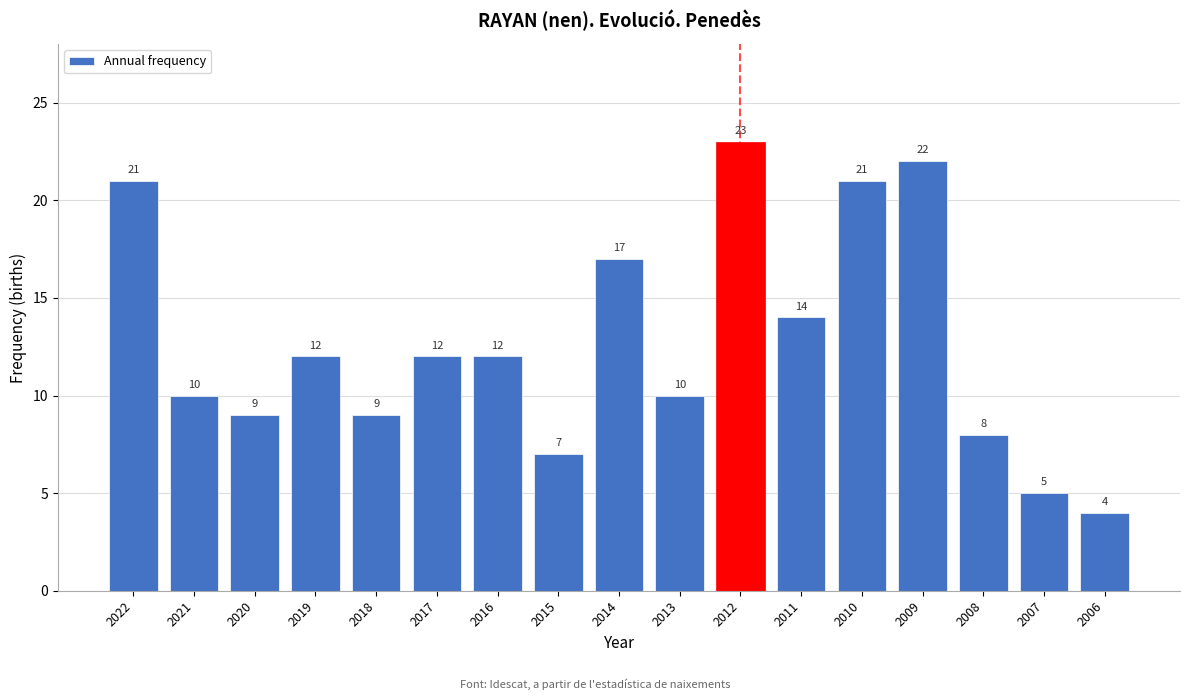

Reading left to right, extract all data points from this chart.

2022=21	2021=10	2020=9	2019=12	2018=9	2017=12	2016=12	2015=7	2014=17	2013=10	2012=23	2011=14	2010=21	2009=22	2008=8	2007=5	2006=4